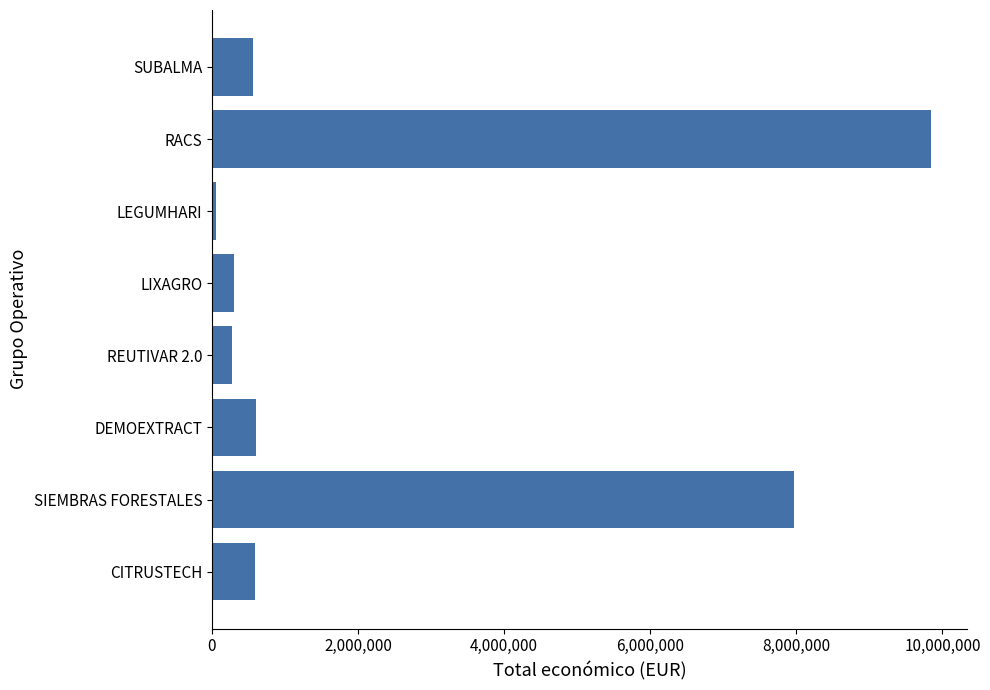

What is the difference between the maximum and minimum values?

9790432